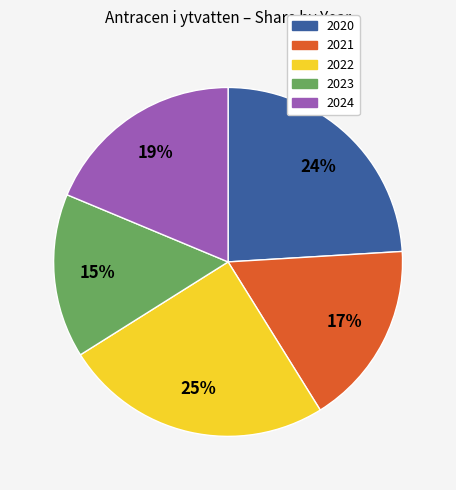

True or false: 2023 accounts for 1% of the total.

False